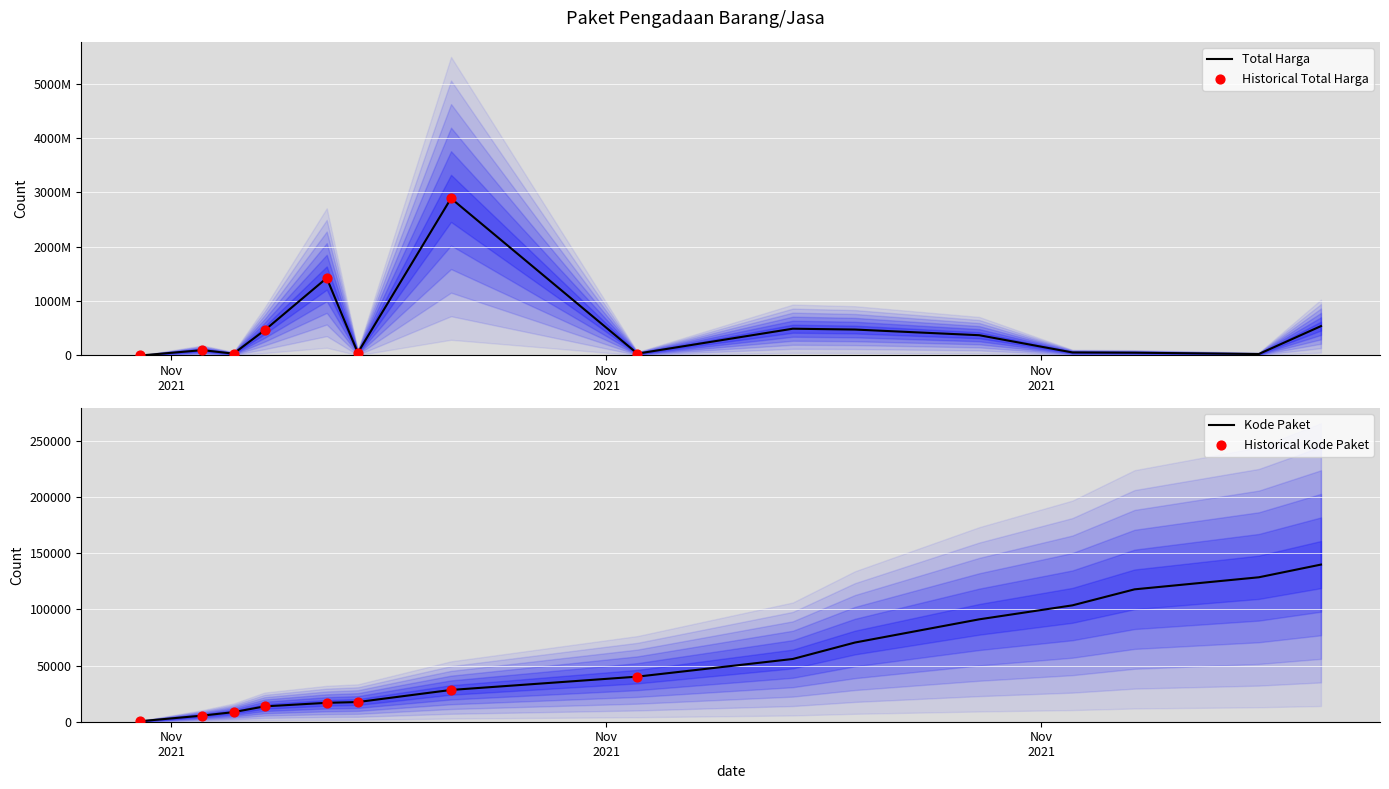

Is the value of Kode Paket at 2021-11-11 greater than the value of Total Harga at 2021-11-22?

No